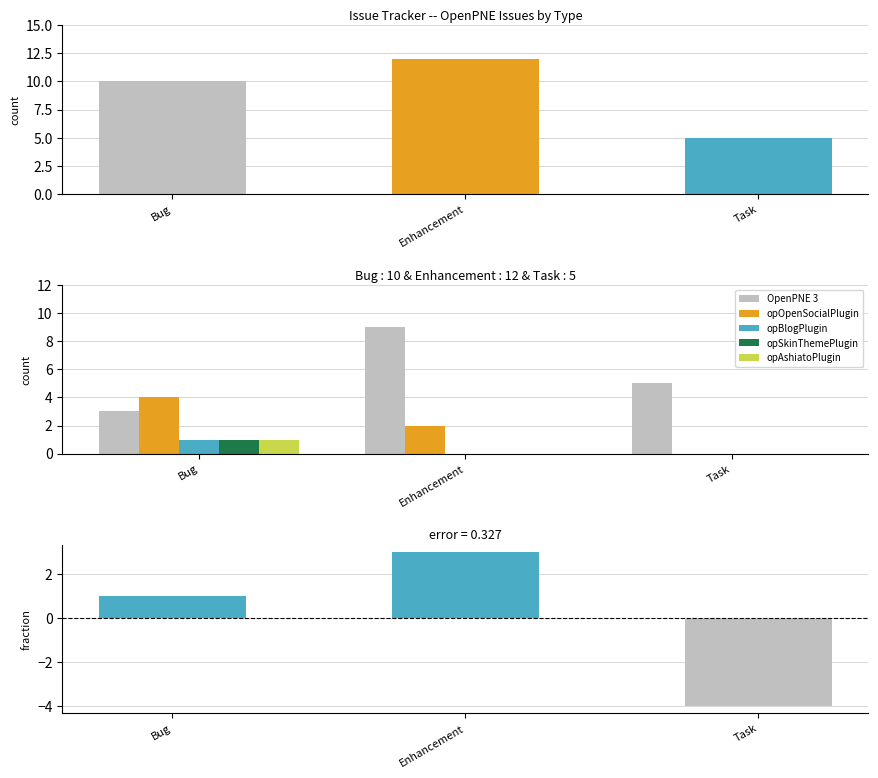

Rank the series at Enhancement from lowest to highest value.

opBlogPlugin, opSkinThemePlugin, opAshiatoPlugin, opOpenSocialPlugin, OpenPNE 3